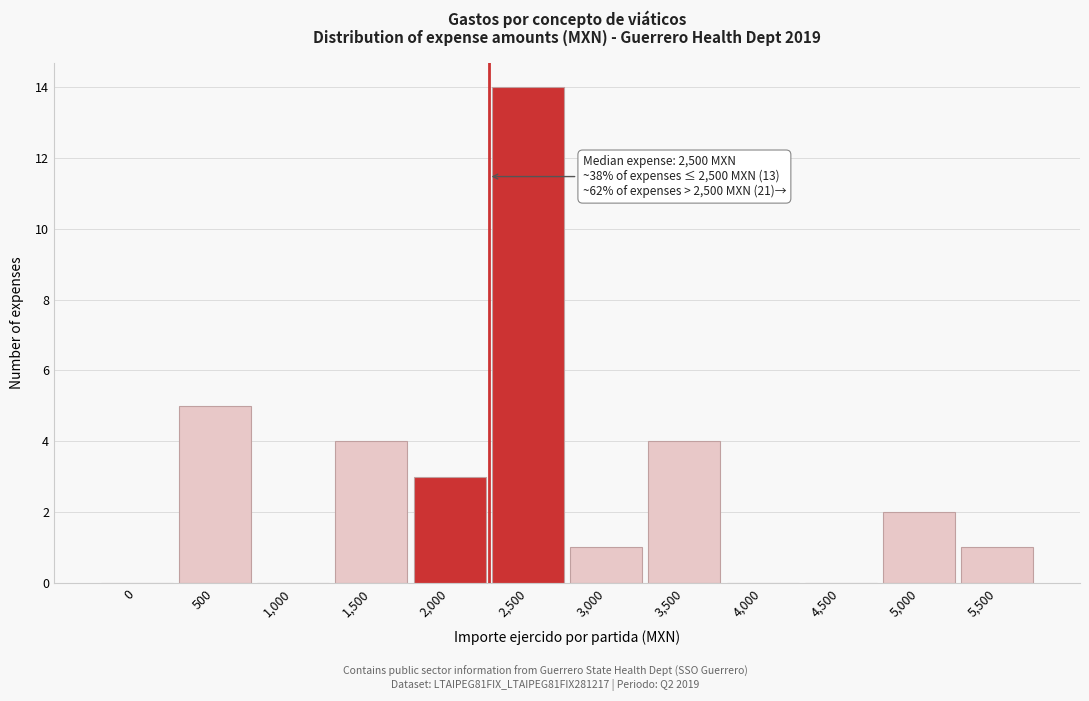

Reading left to right, what are all the values shown in this chart?

0=0	500=5	1,000=0	1,500=4	2,000=3	2,500=14	3,000=1	3,500=4	4,000=0	4,500=0	5,000=2	5,500=1